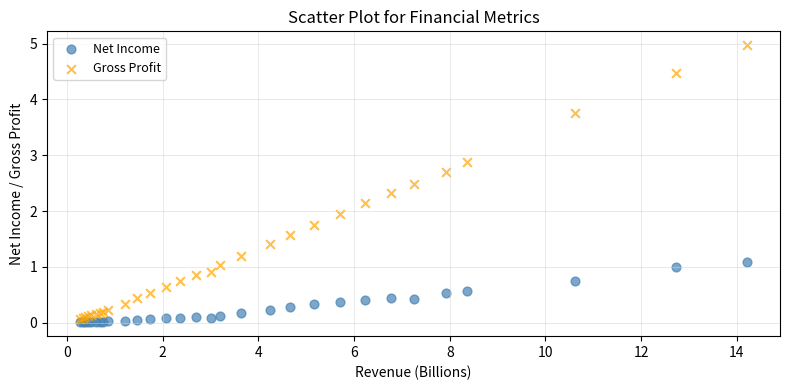

What is the X range (max minus min) for the scatter plot?

13.9